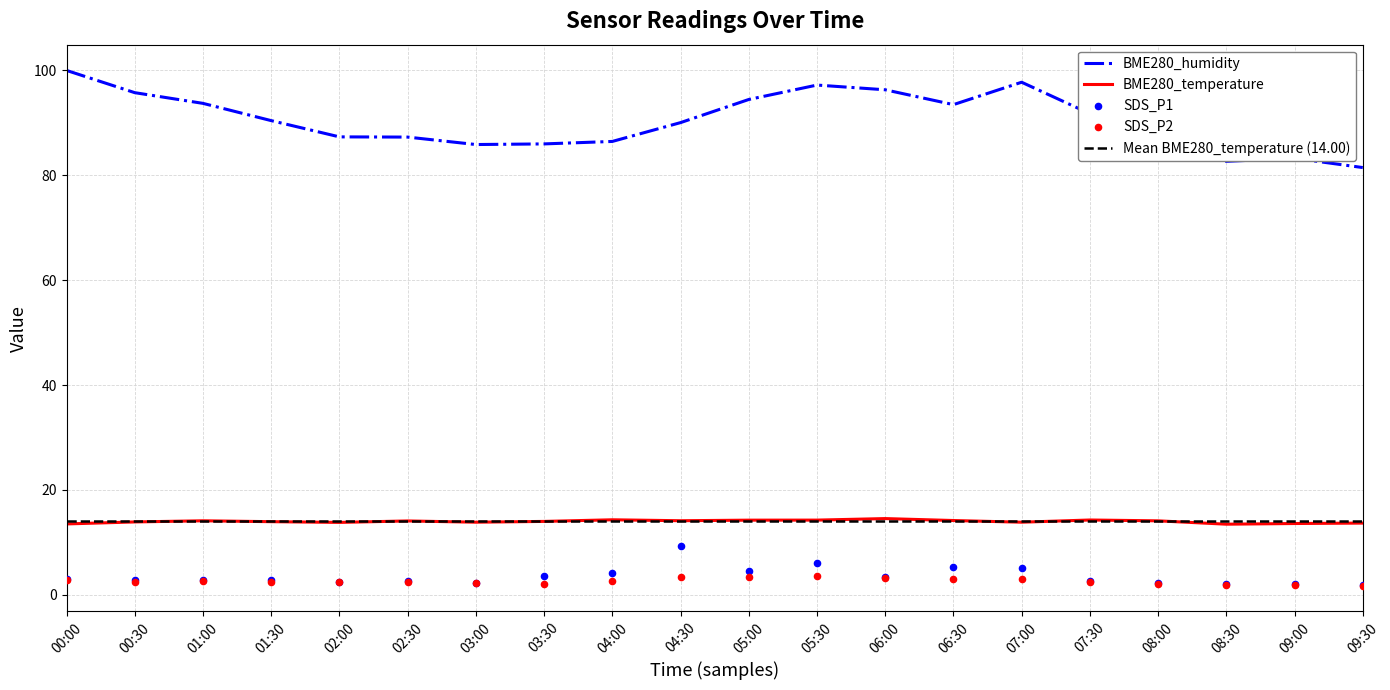

Which series contains the lowest Y value?

SDS_P2